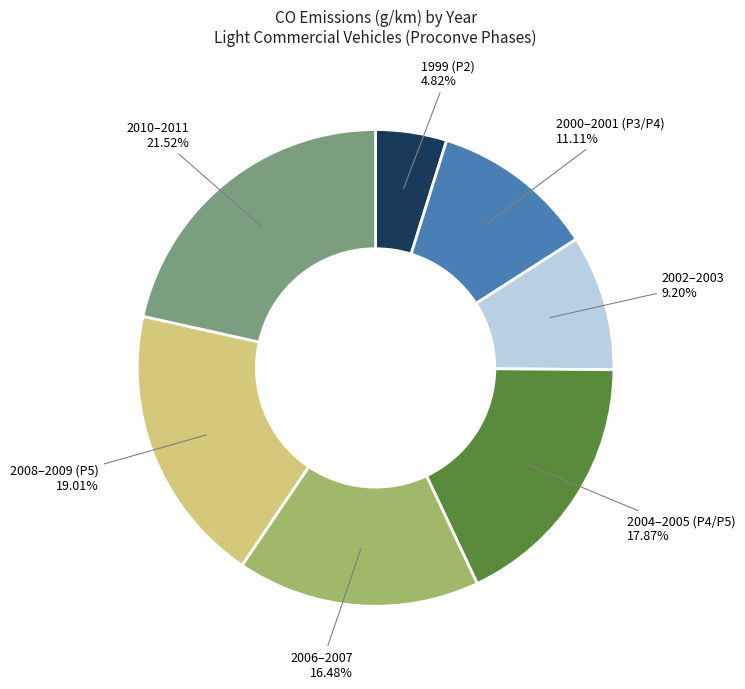

Is there a majority slice in this chart?

No